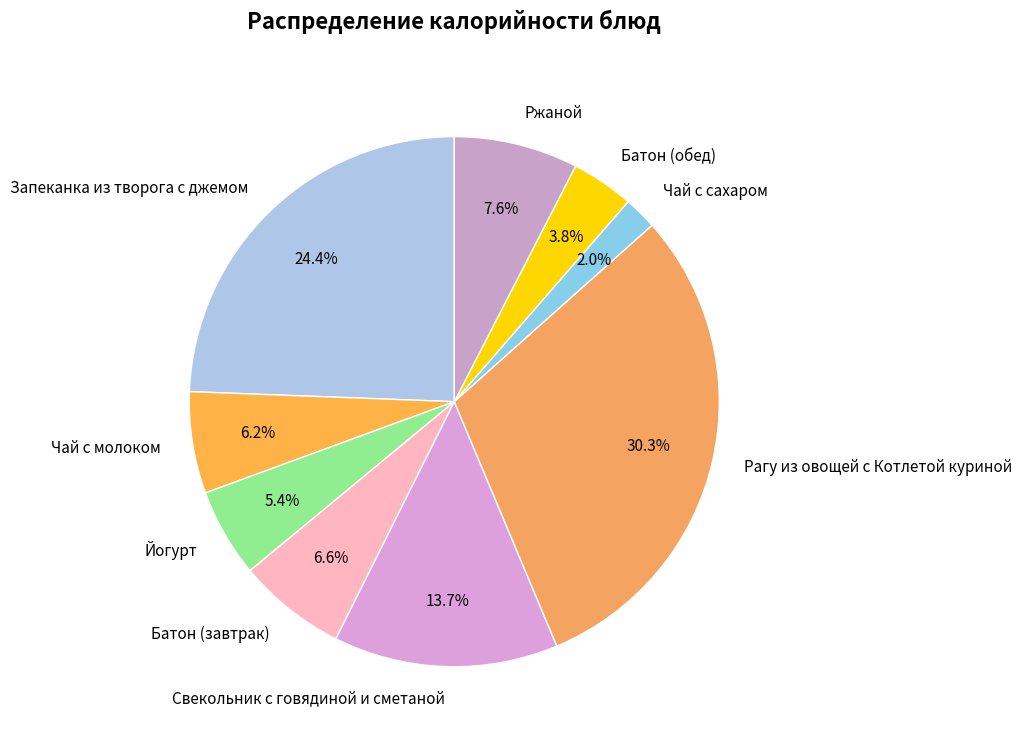

True or false: Чай с сахаром accounts for 2% of the total.

True